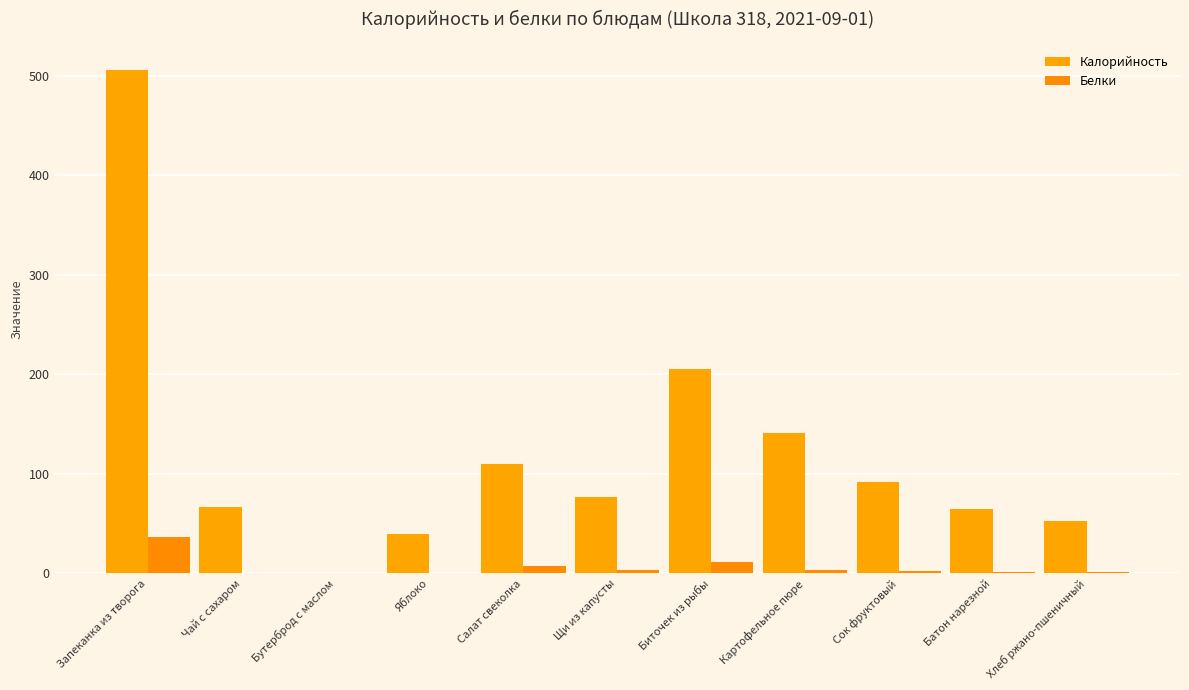

True or false: Калорийность has a value of 53.0 at Хлеб ржано-пшеничный.

True